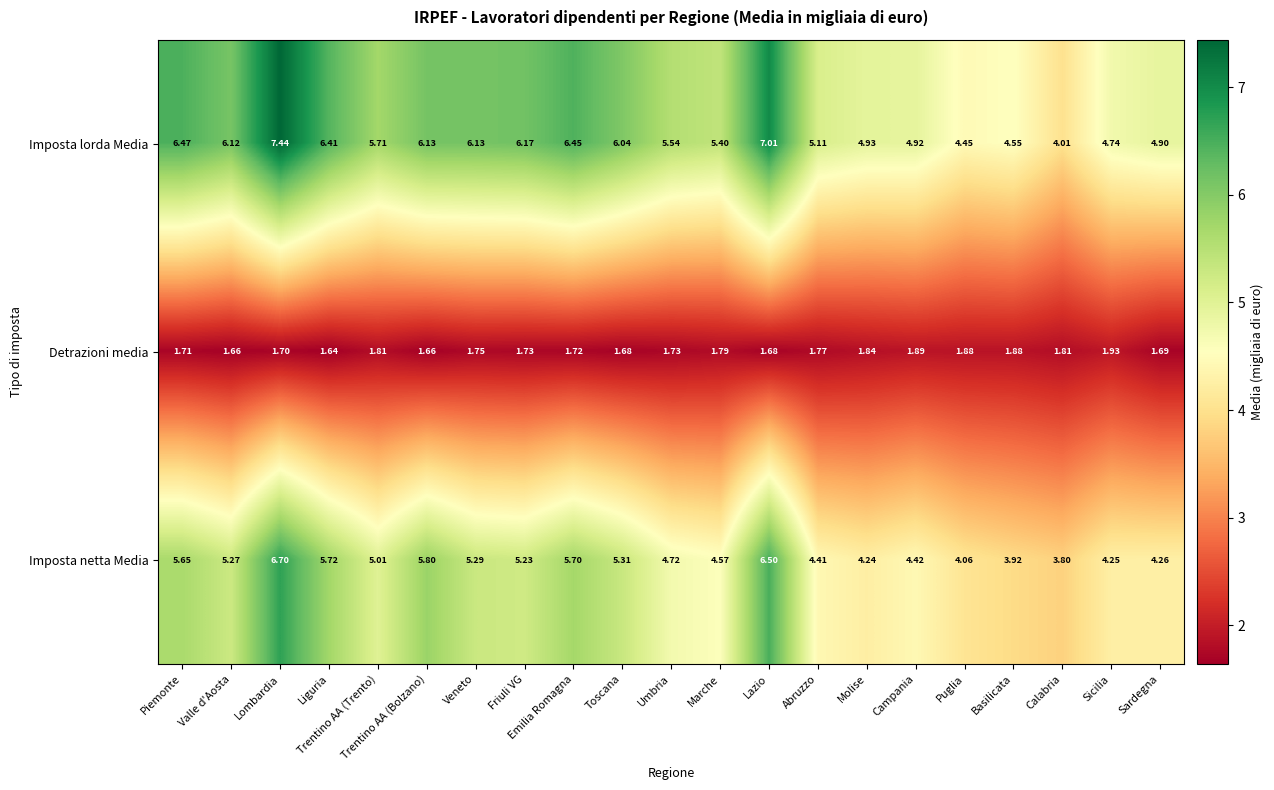

Which category has the highest value across all series?

Lombardia